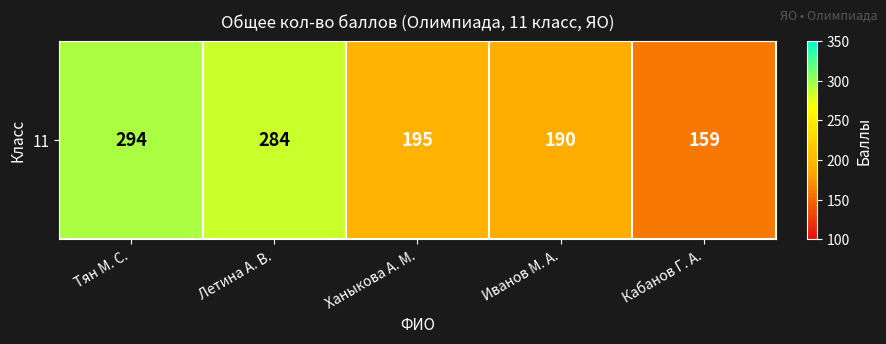

What is the change in value from Тян М. С. to Ханыкова А. М.?

-99